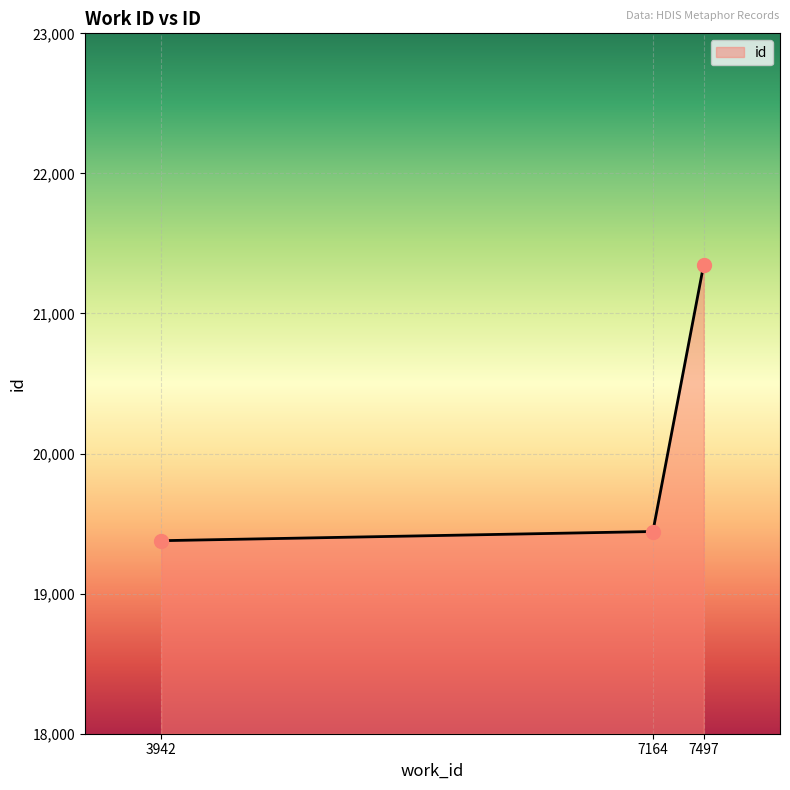

Between 7164 and 3942, which is larger?

7164